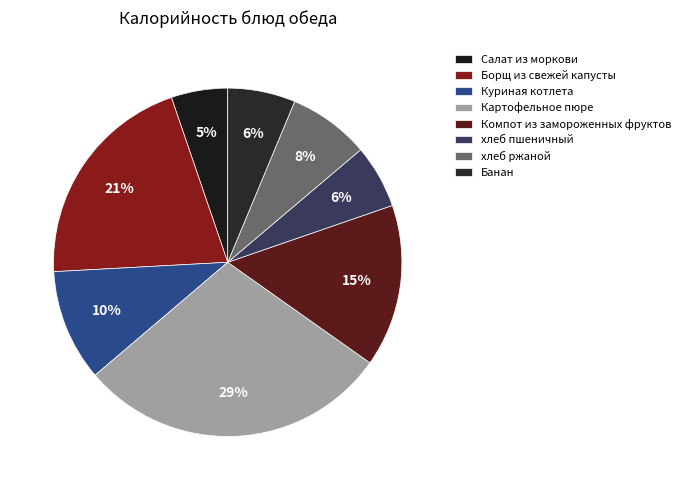

How many segments does this pie chart have?

8